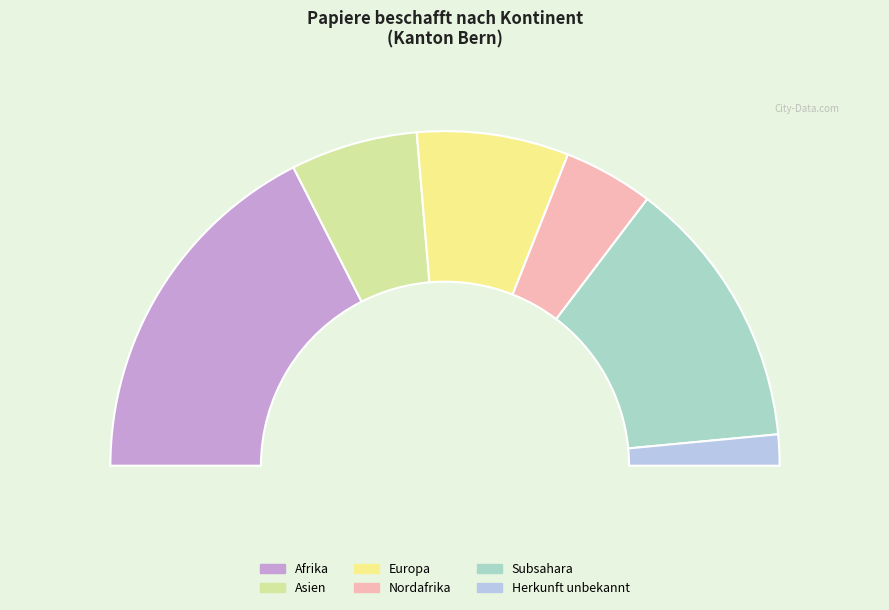

To the nearest percent, what percentage of the pie is Europa?

15%